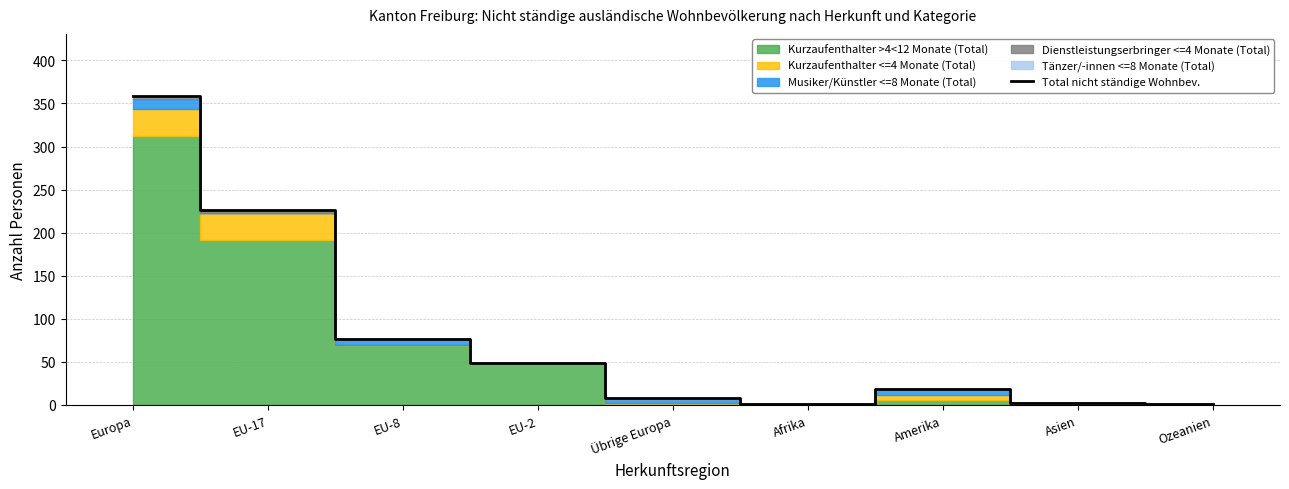

How many interior local valleys (lower than both neighbors) does the data have?

1